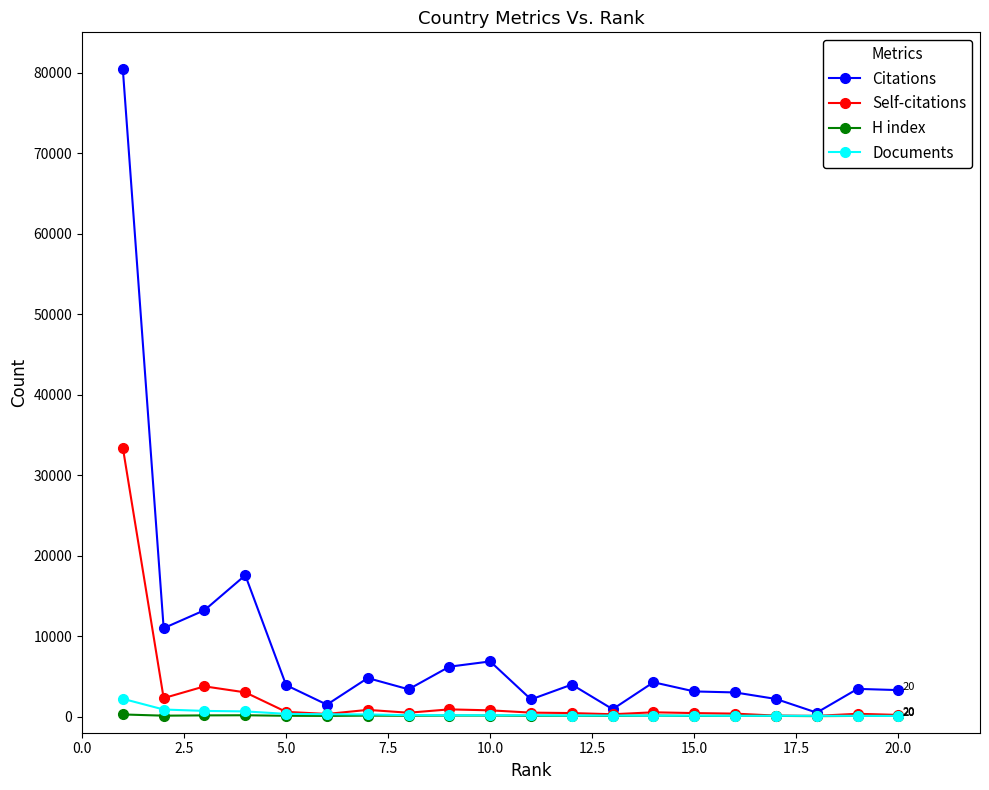

What is the greatest value displayed?

80388